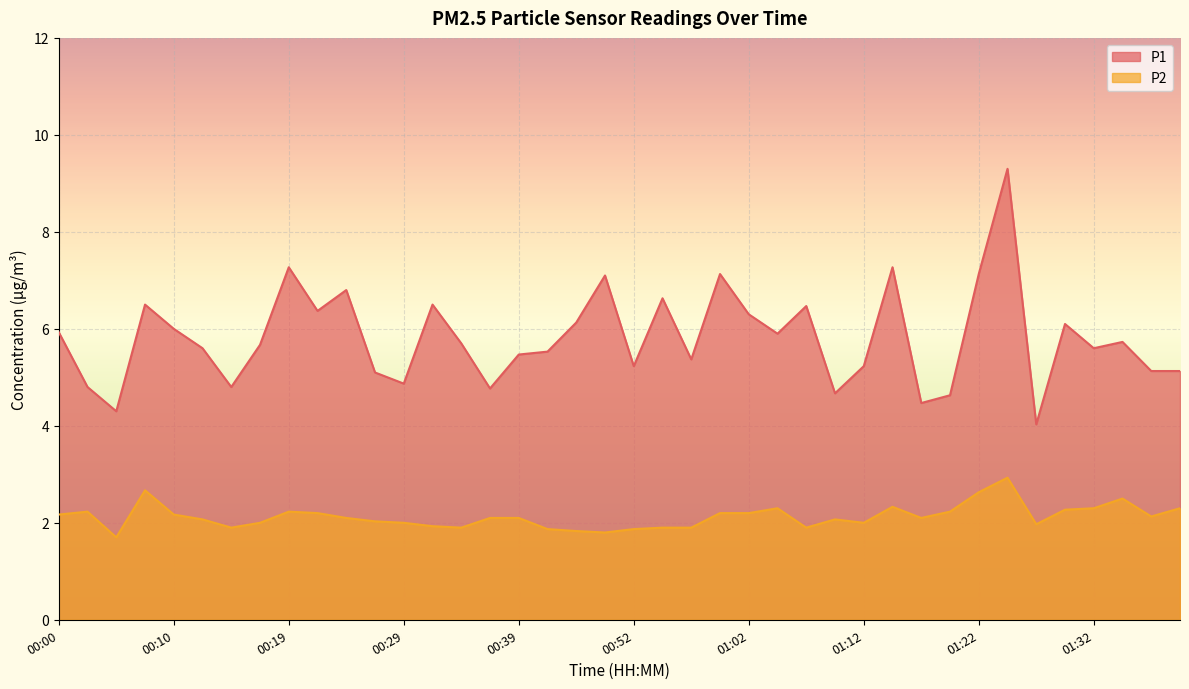

What is the average value of the P1 series?

5.8